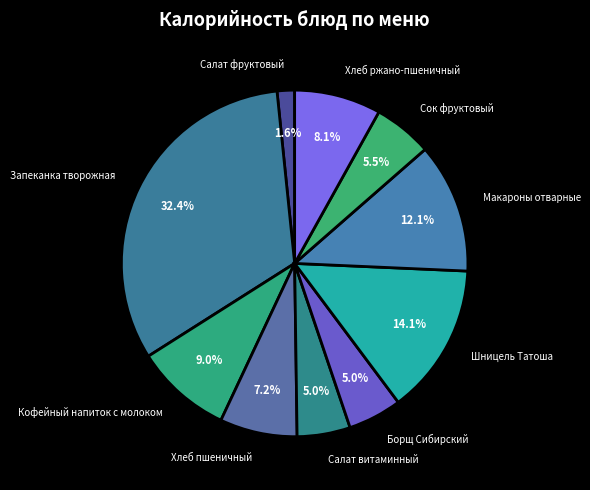

How many segments does this pie chart have?

10